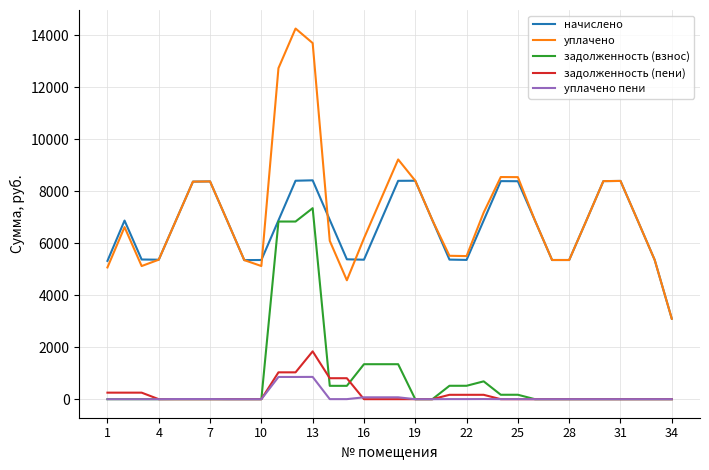

Rank the series by their maximum value, from lowest to highest.

уплачено пени, задолженность (пени), задолженность (взнос), начислено, уплачено